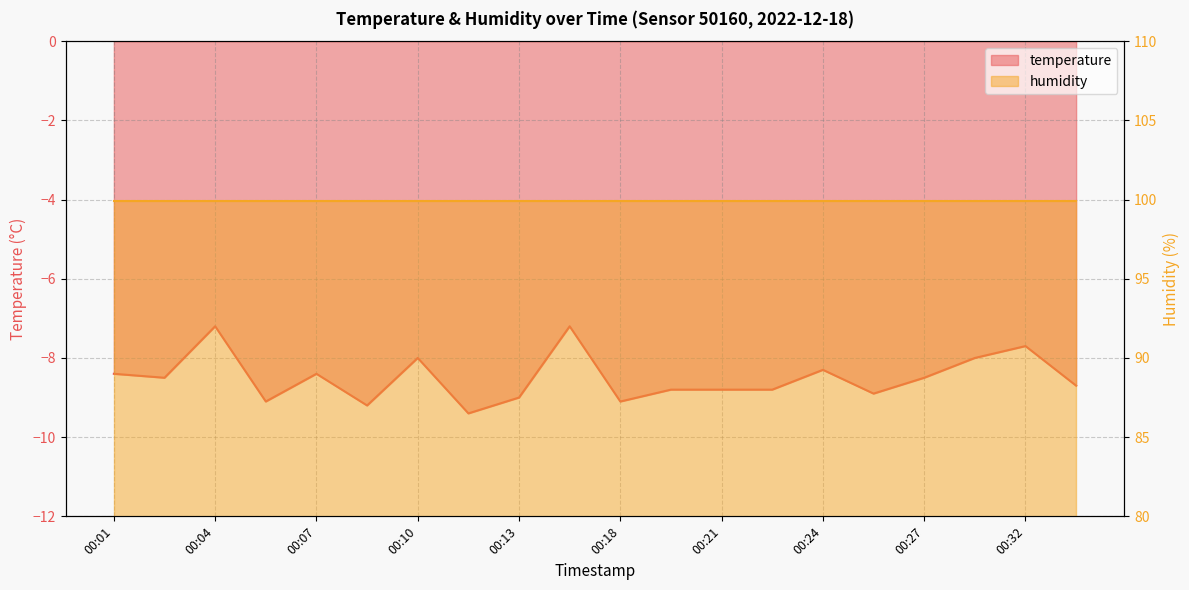

What is the sum of all values?

-170.0